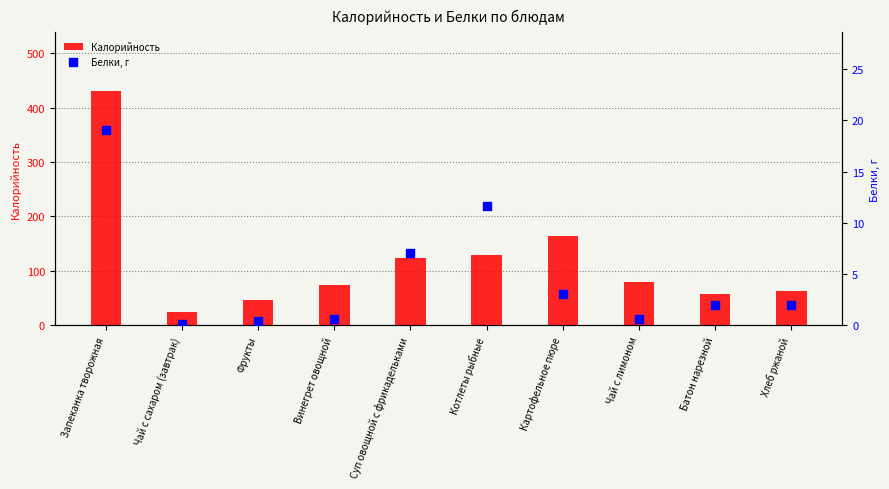

Is the value of Белки, г at Котлеты рыбные greater than the value of Калорийность at Батон нарезной?

No